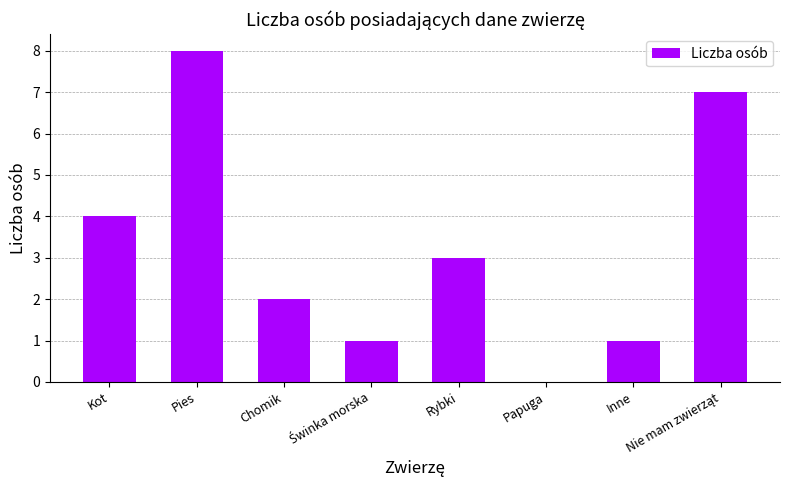

At which category does the chart reach its peak across all series?

Pies